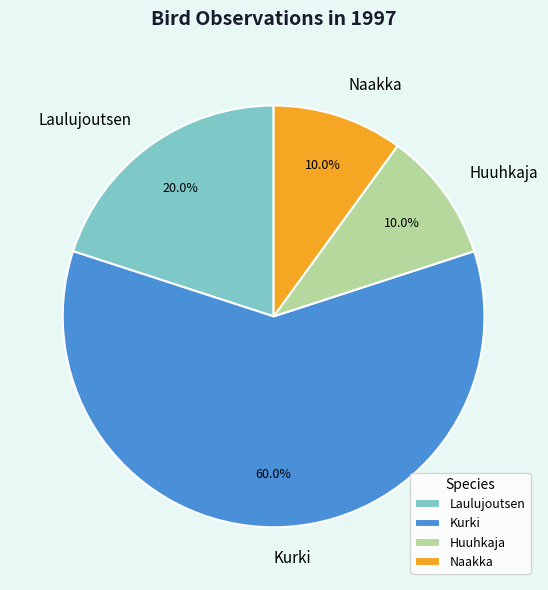

What is the largest slice in the pie chart?

Kurki